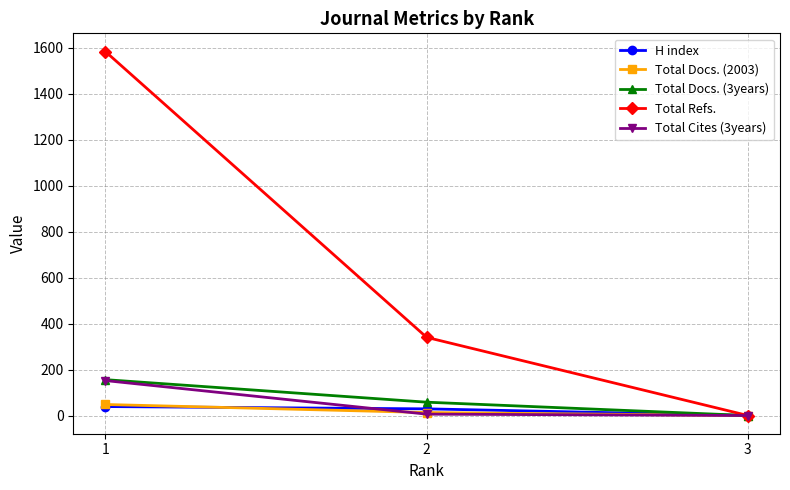

How many positive values does the H index series have?

2